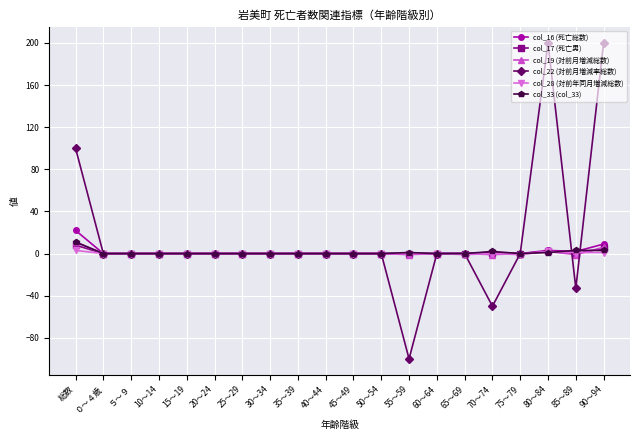

What is the label of the 7th point from the right?

60～64